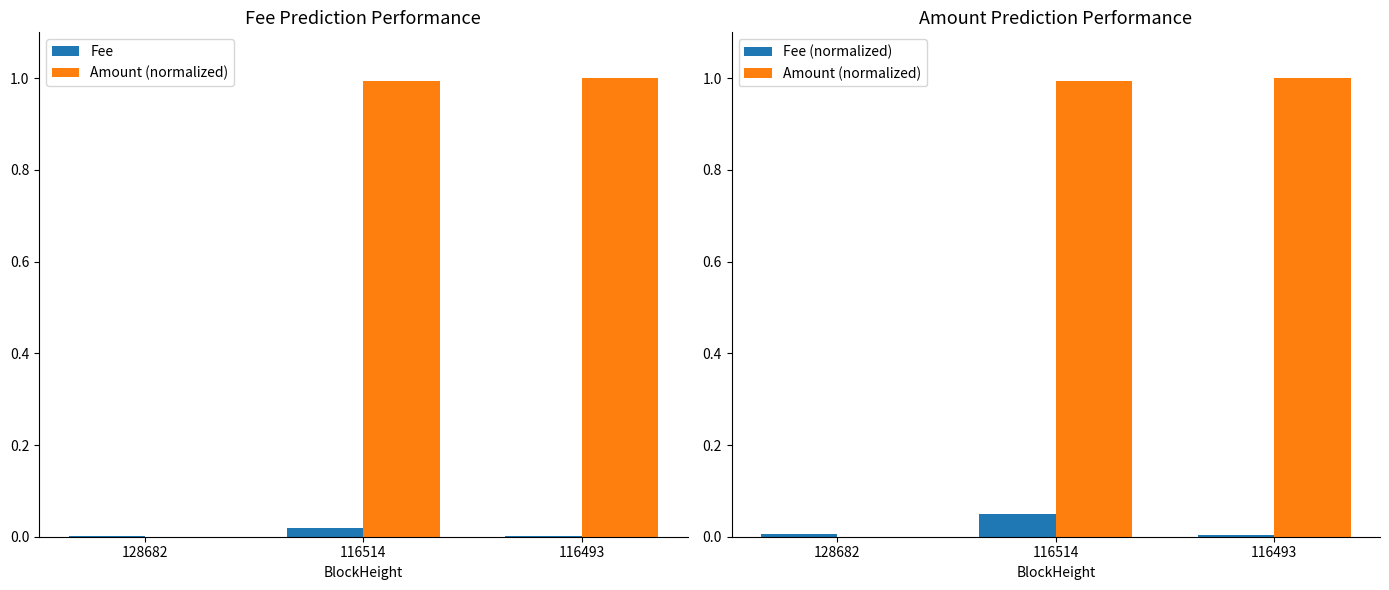

What is the difference between the Amount (normalized) values at 116493 and 128682?

1.0